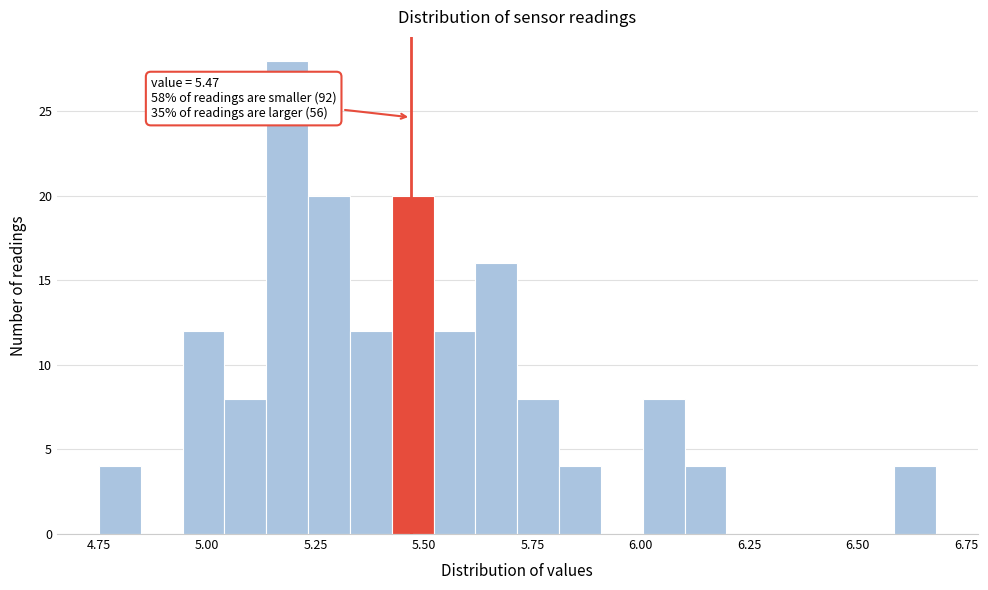

Read against the x-axis, roughly where is the centre of the tallest bar?

5.20